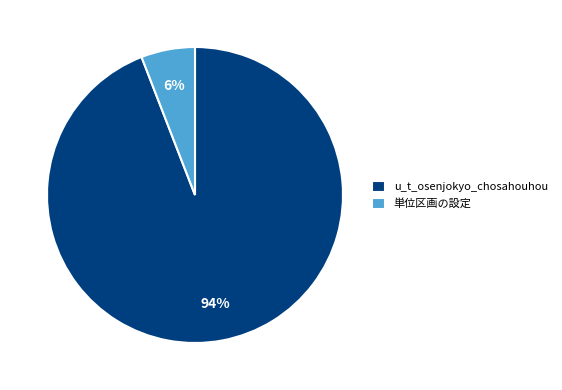

Combined, do 単位区画の設定 and u_t_osenjokyo_chosahouhou account for over 50%?

Yes